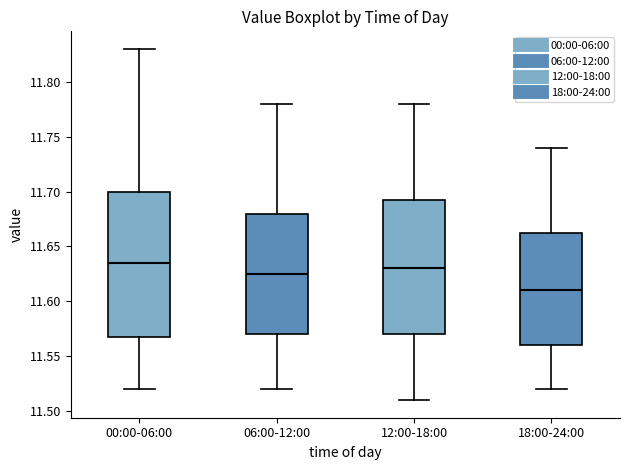

Where is the upper edge of the box for 00:00-06:00 on the y-axis? The values are not printed on the chart, so give them approximately, as read against the axis.

11.700